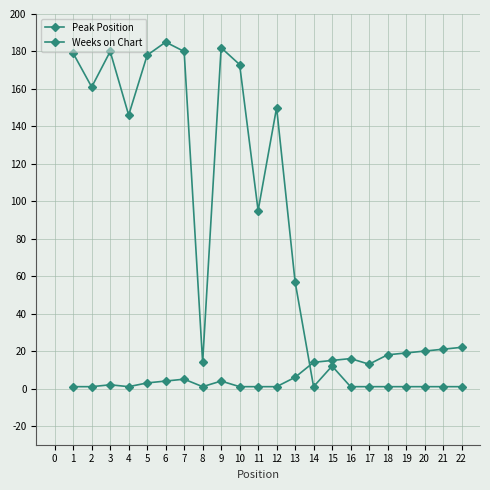

How many distinct data groups are displayed?

2